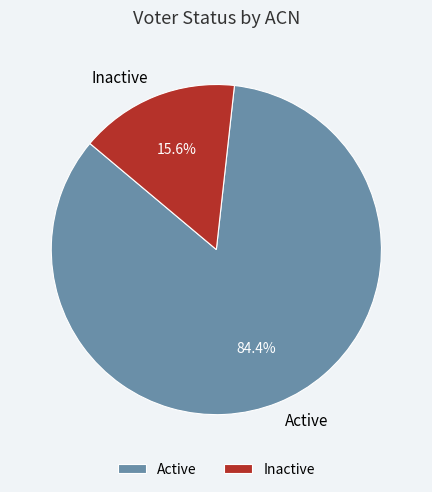

To the nearest percent, what is the combined percentage of Inactive and Active?

100%